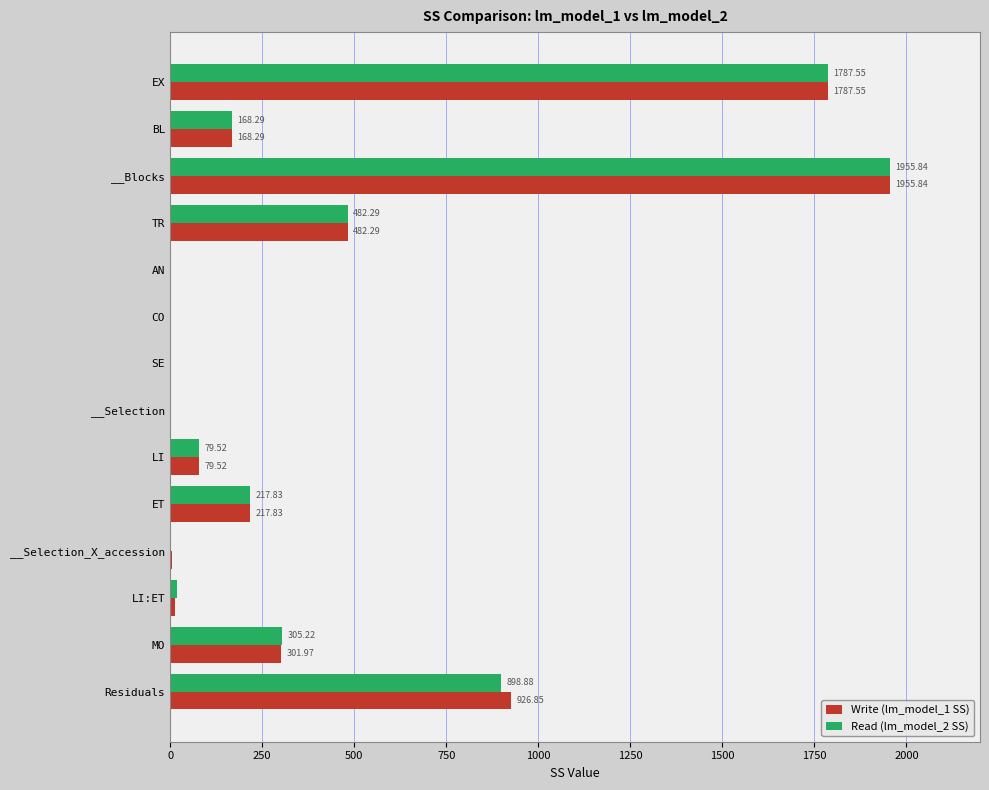

At which label is Write (lm_model_1 SS) closest to 977?

Residuals